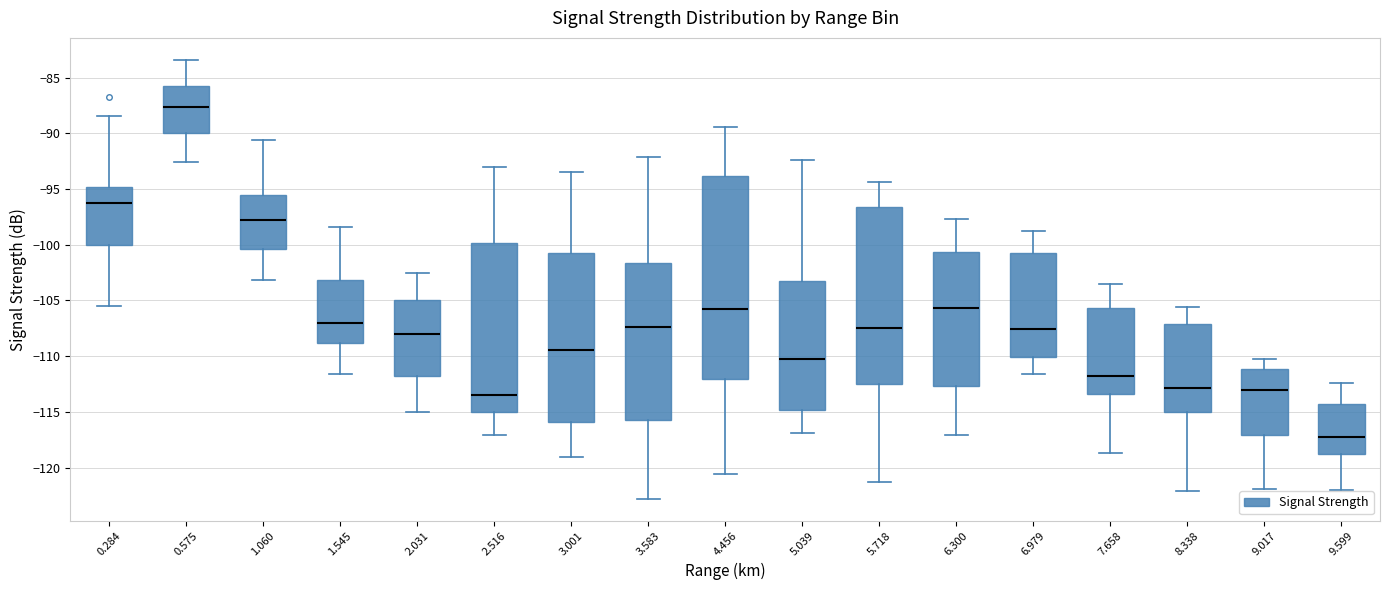

Comparing the boxes themselves (not the whiskers), which one is the tallest?

4.456